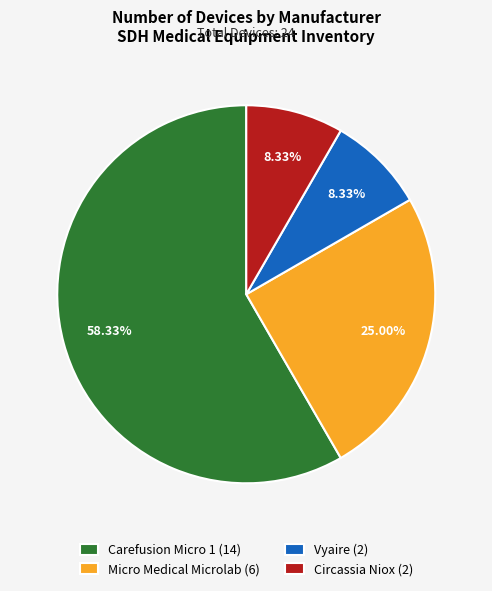

What is the total percentage of Circassia Niox and Vyaire?

16.7%